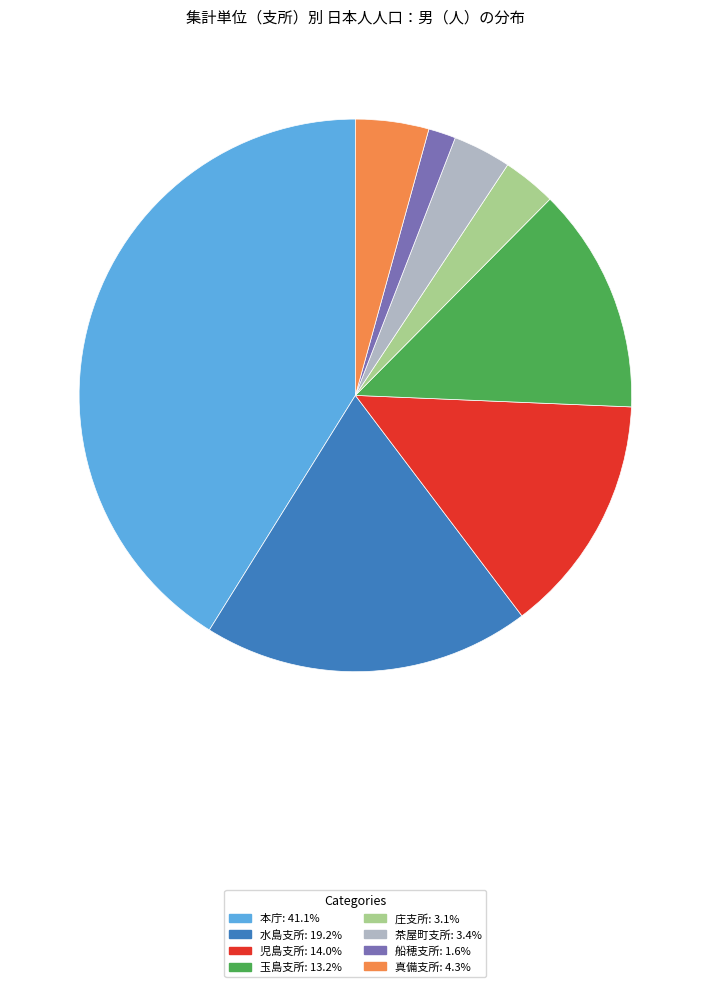

Approximately how many times larger is the value at 児島支所 compared to 水島支所?

0.7